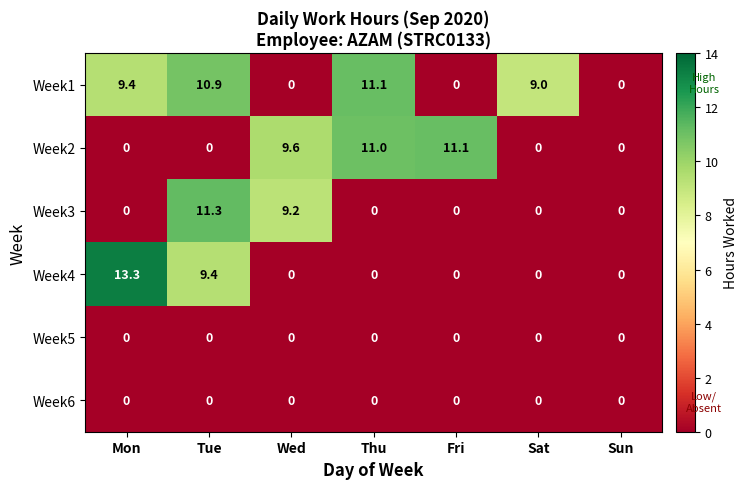

Count the number of categories in the chart.

7